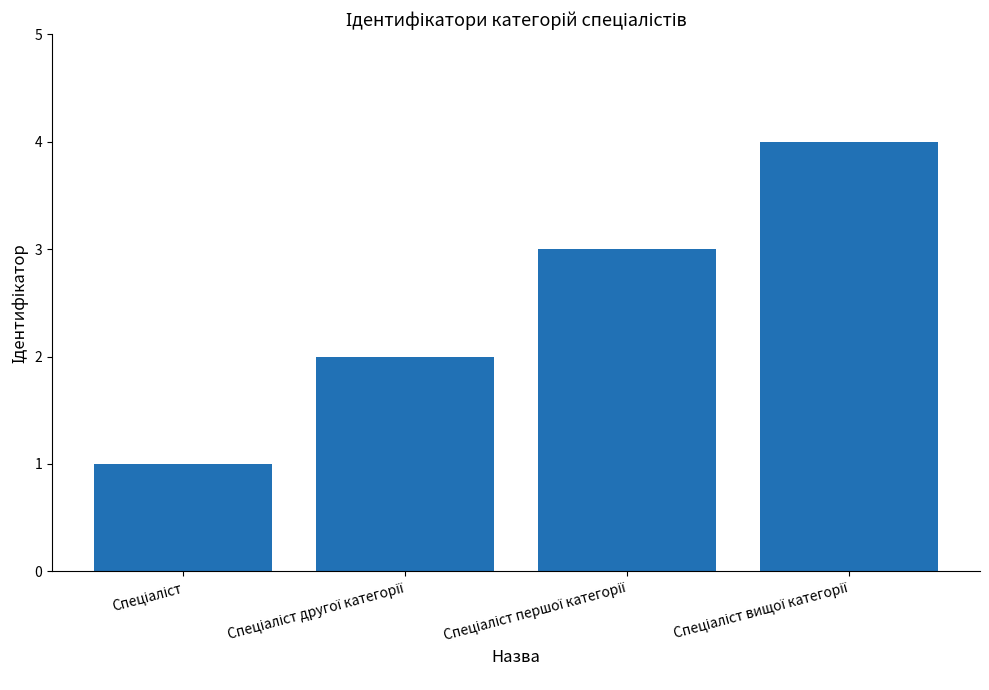

Count the values in the range 2 to 4.

3